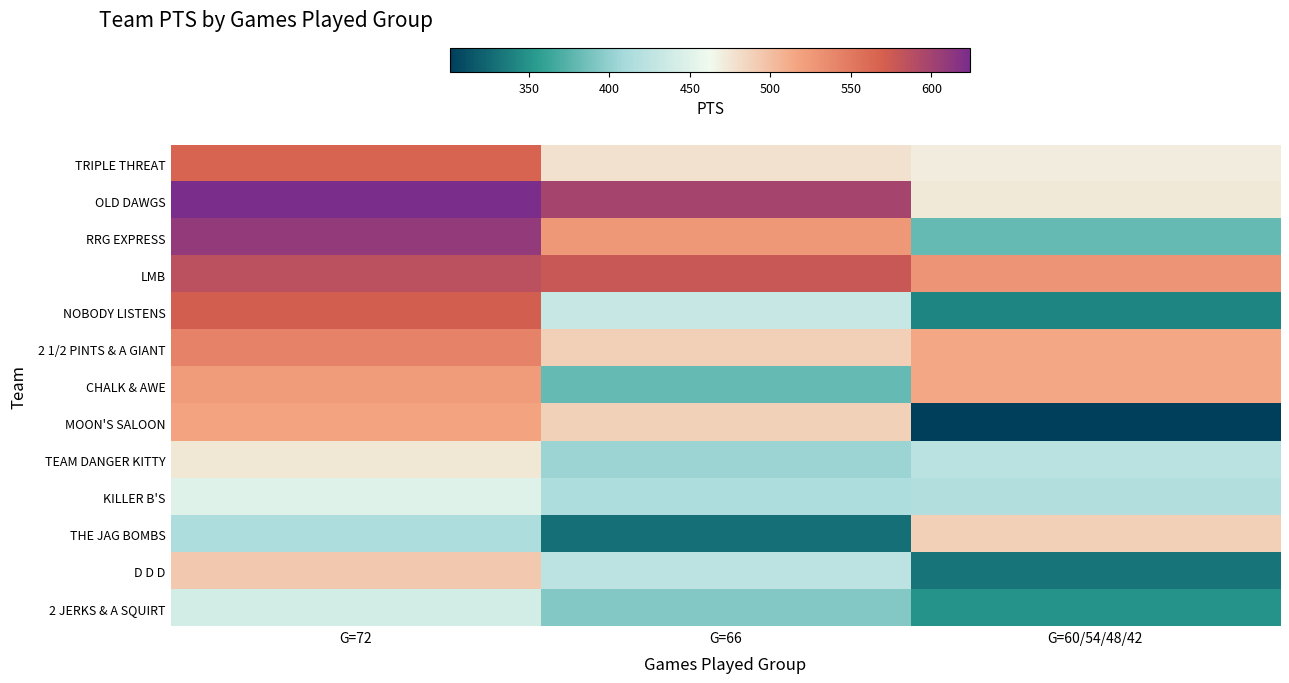

At which category is the sum across all series the highest?

G=72